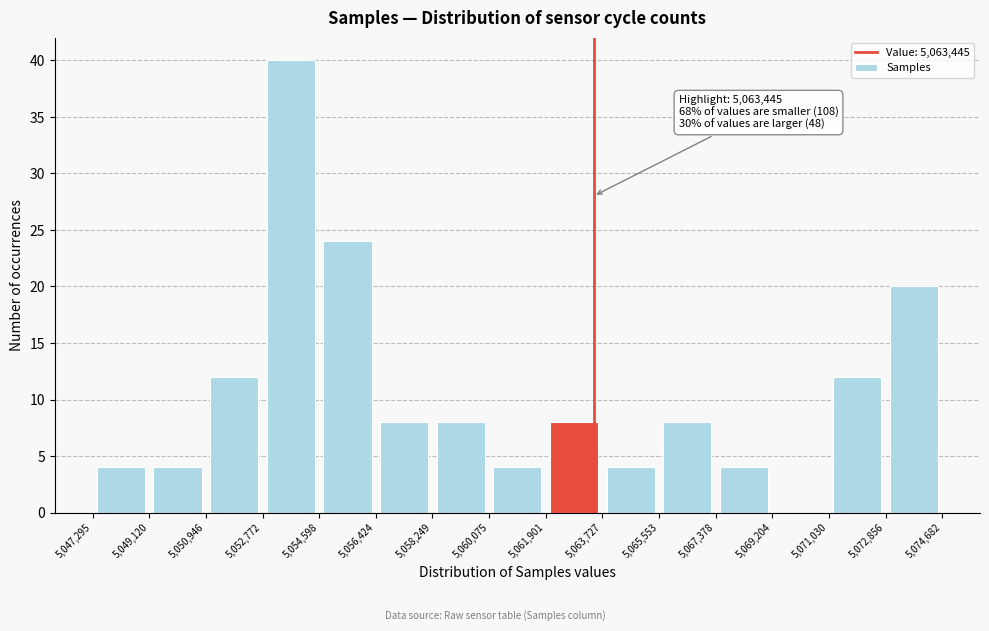

Over which range of the x-axis is the bar tallest?

5,052,772 to 5,054,598